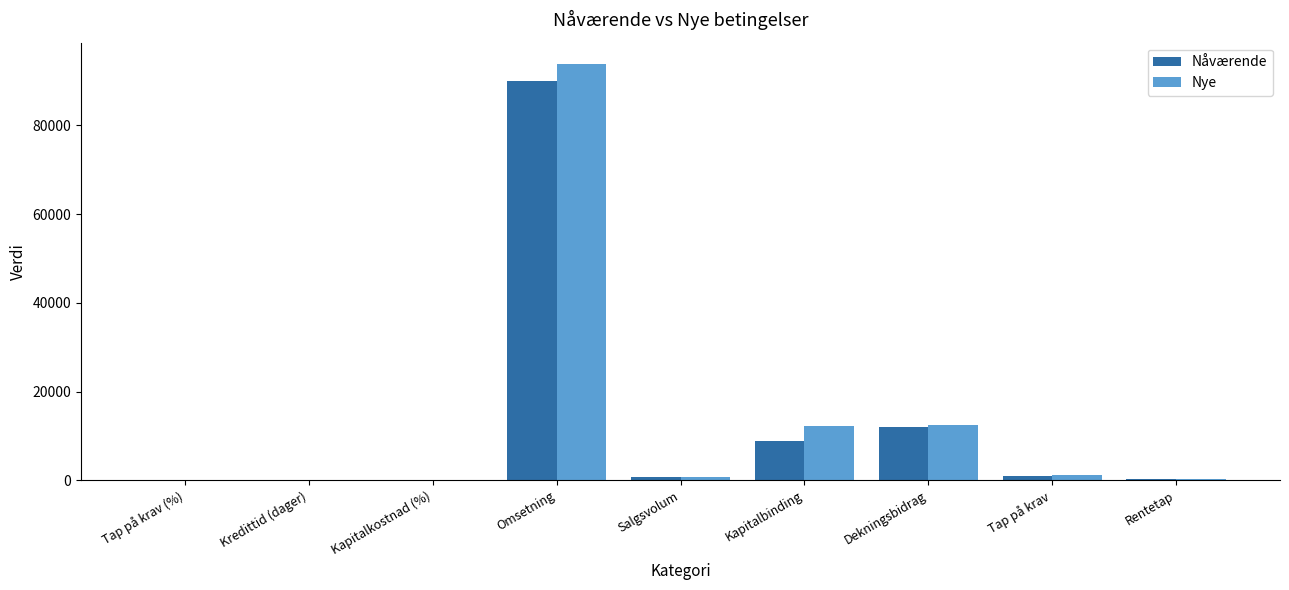

Between Kredittid (dager) and Dekningsbidrag, which series saw the biggest shift?

Nye